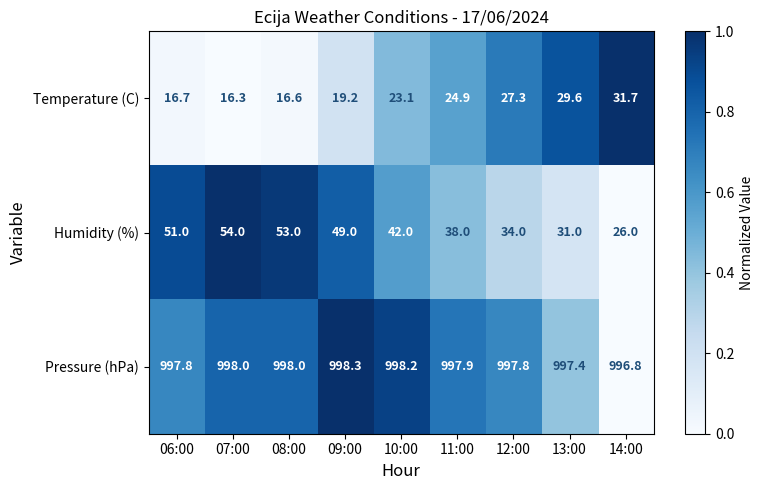

What is the difference between the highest and lowest values at 14:00?

970.8